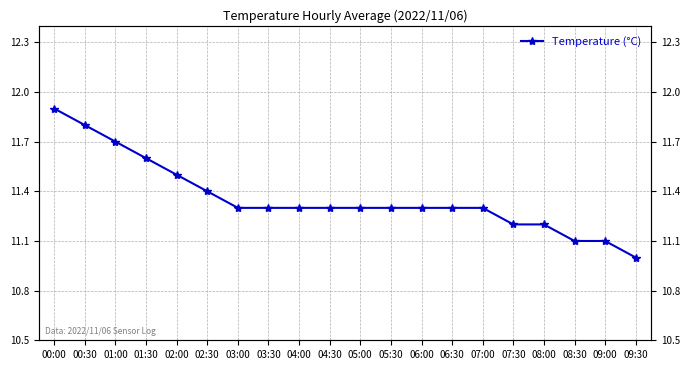

List the labels in order of value, largest first.

00:00, 00:30, 01:00, 01:30, 02:00, 02:30, 03:00, 03:30, 04:00, 04:30, 05:00, 05:30, 06:00, 06:30, 07:00, 07:30, 08:00, 08:30, 09:00, 09:30